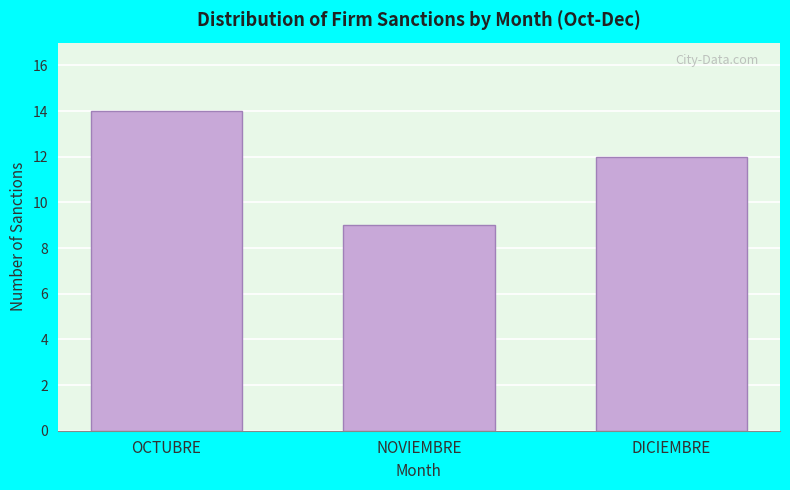

Reading right to left, transcribe all the data shown in this chart.

12	9	14